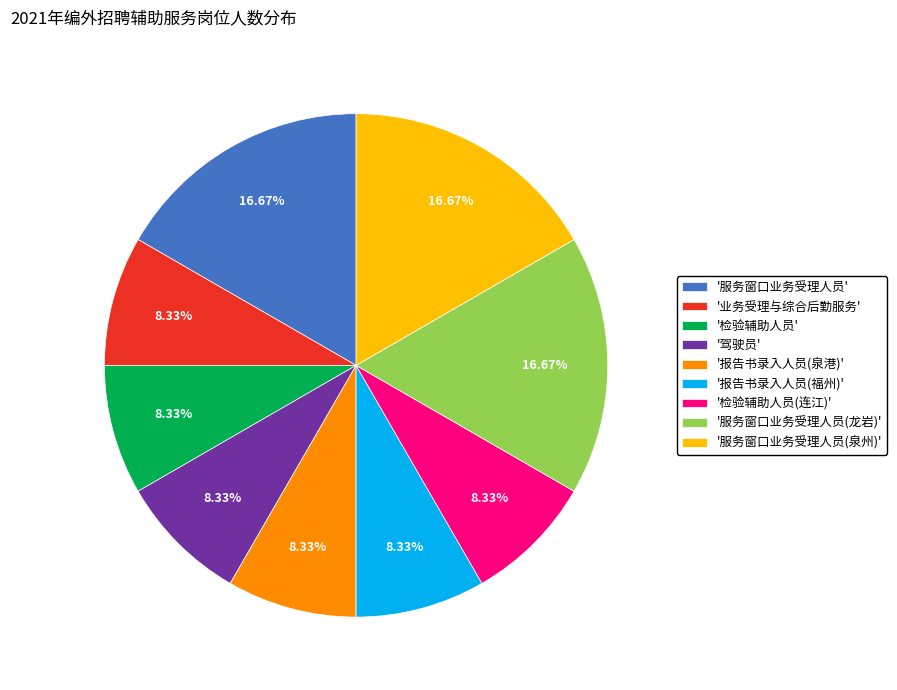

Is there any slice that represents more than half of the pie?

No